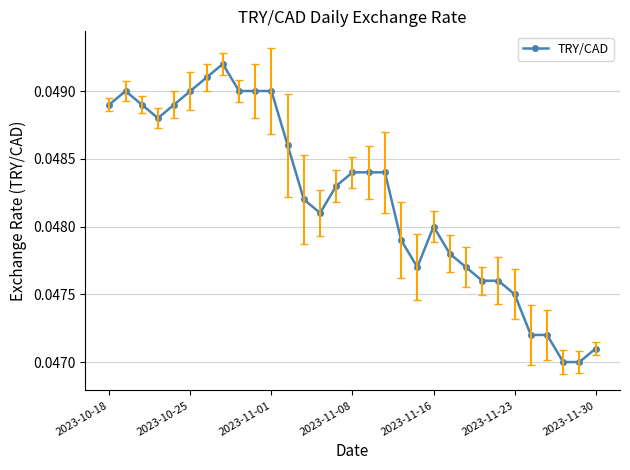

True or false: the data has more than 1 interior local peaks.

True